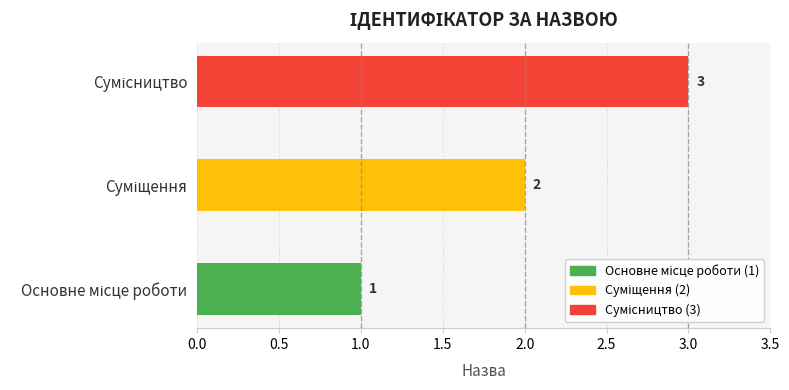

Count the values in the range 1 to 3.

3